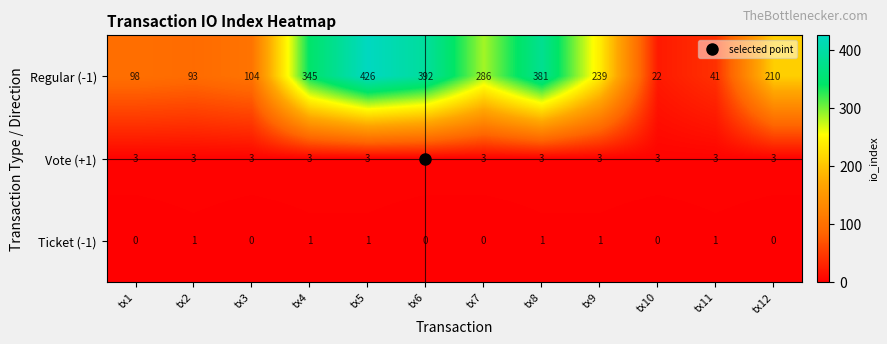

Is it true that Regular (-1) equals 119 at tx9?

False